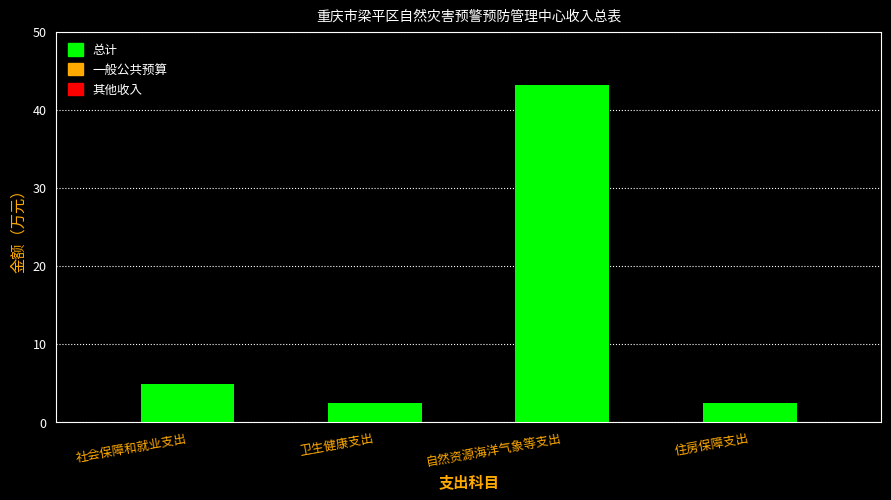

What is the sum of all values?

53.0